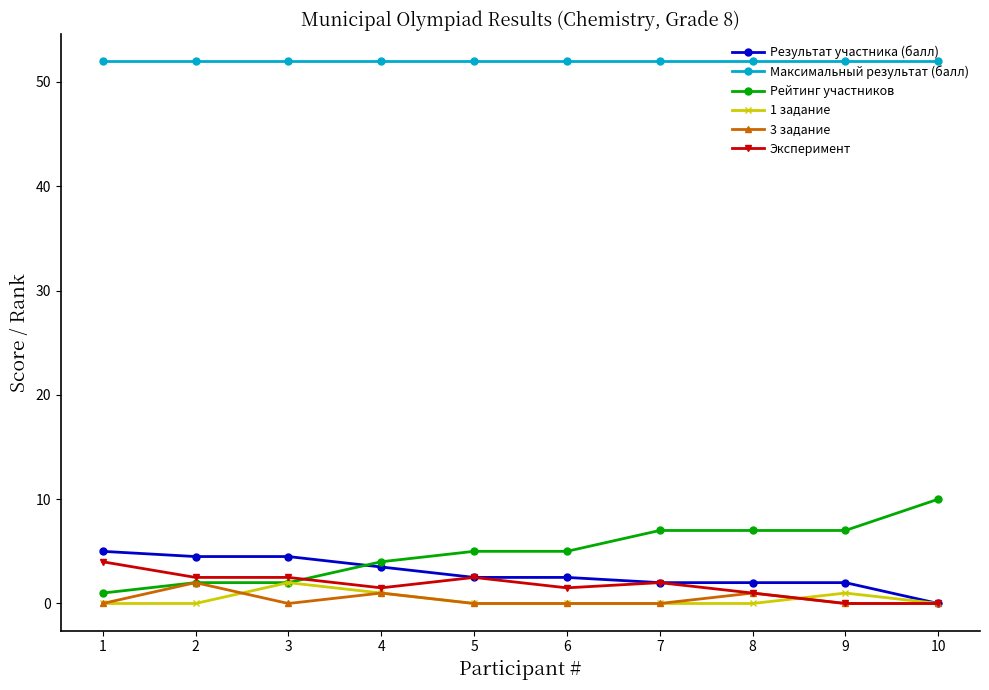

How many Результат участника (балл) values are between 2 and 4?

6